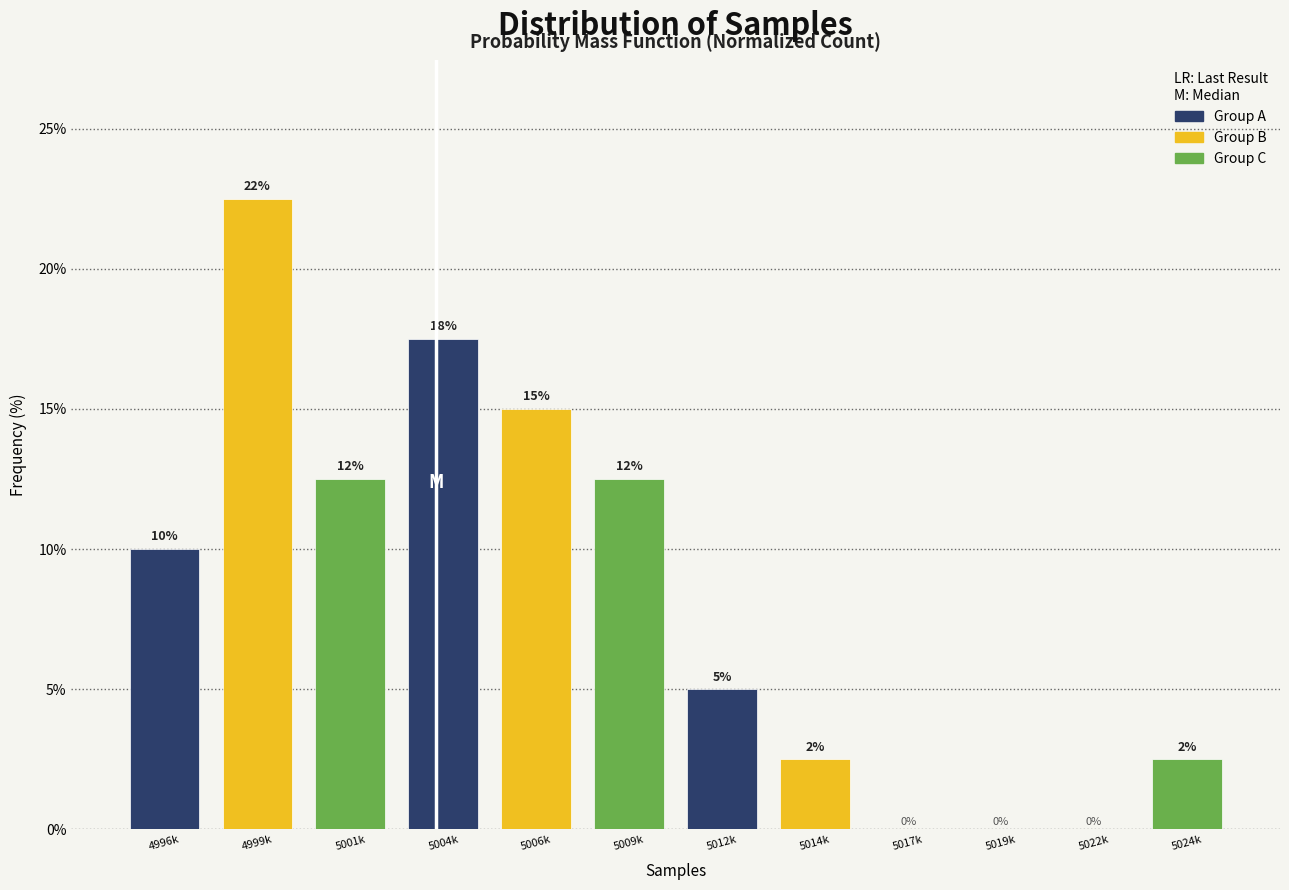

Which label corresponds to the largest value in the chart?

4999k